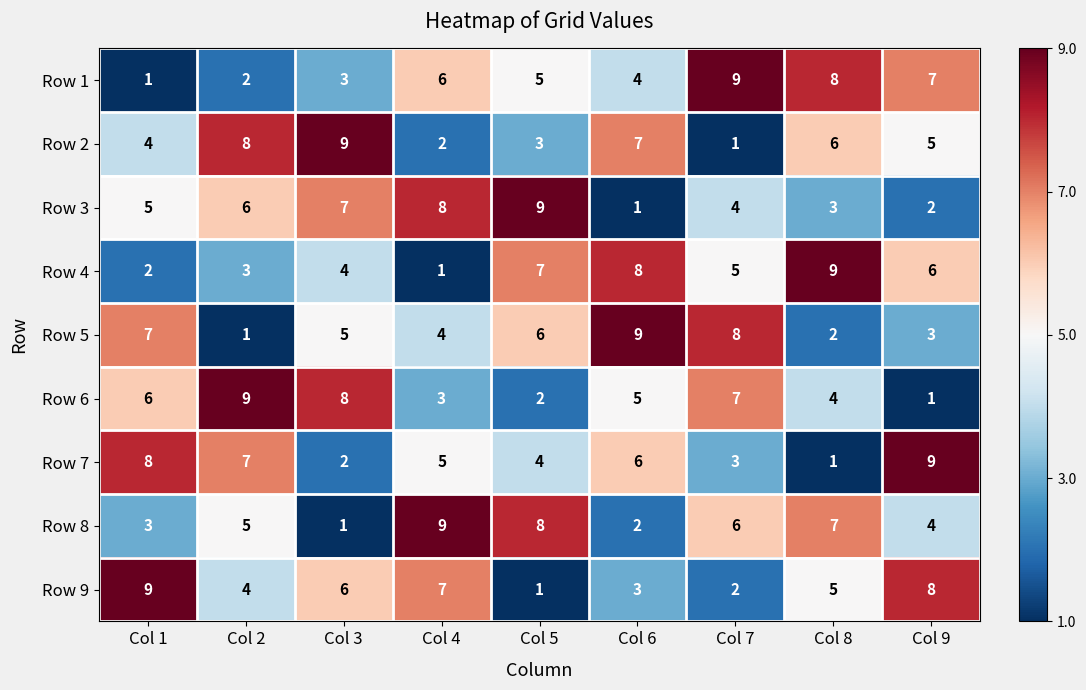

What is the total value across all series at Col 2?

45